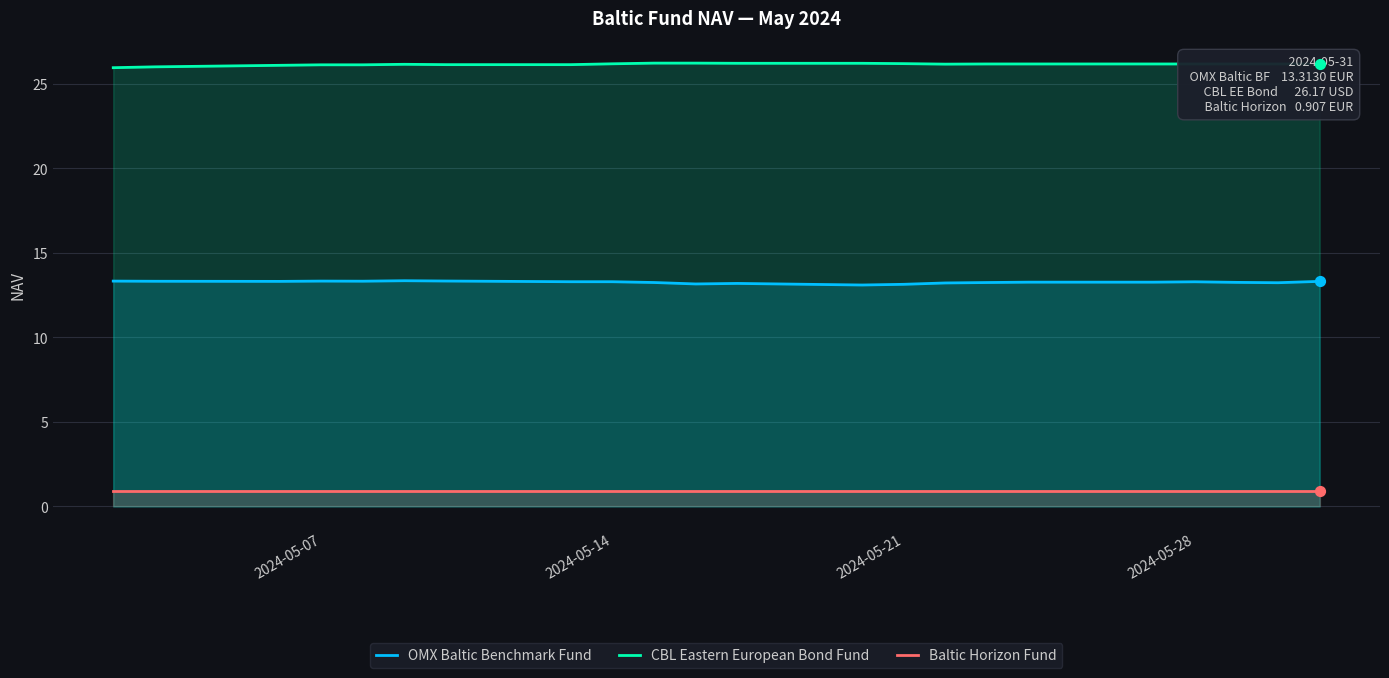

What are all the series names shown in the legend?

OMX Baltic Benchmark Fund, CBL Eastern European Bond Fund, Baltic Horizon Fund